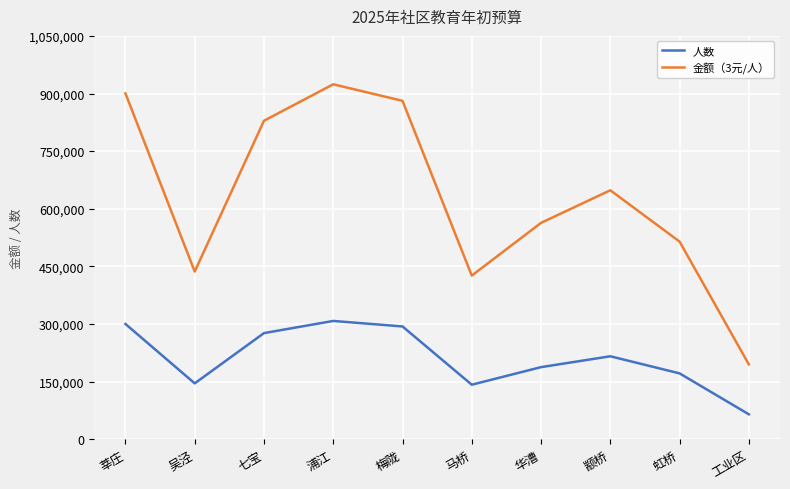

What position from the right is 莘庄?

10